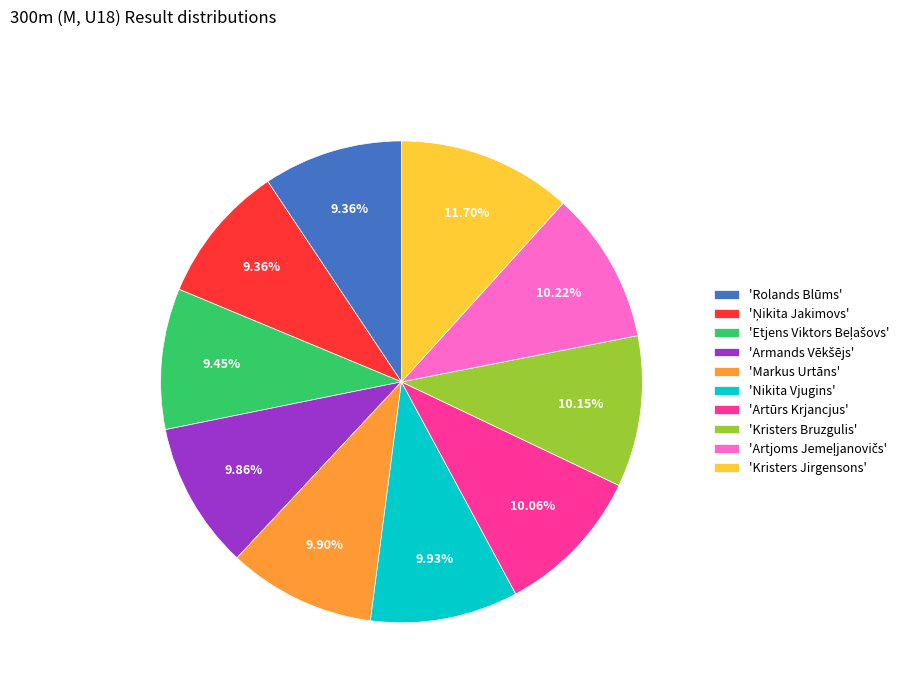

Which category has the biggest portion of the pie?

'Kristers Jirgensons'